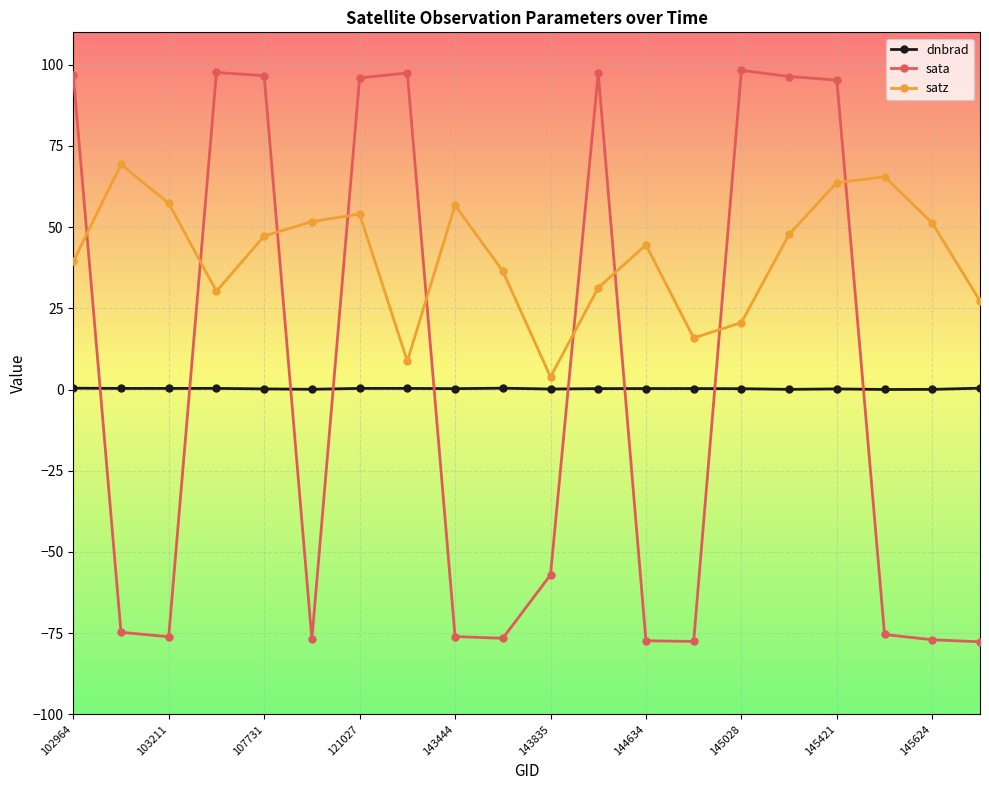

What is the difference between the maximum and second lowest values in the sata series?

175.9